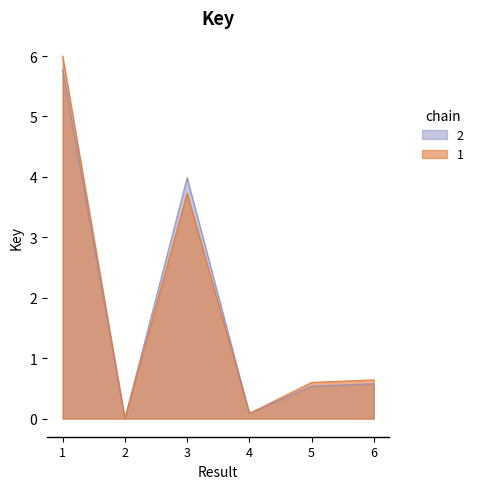

How many points are lower than both their immediate neighbors (excluding endpoints)?

2